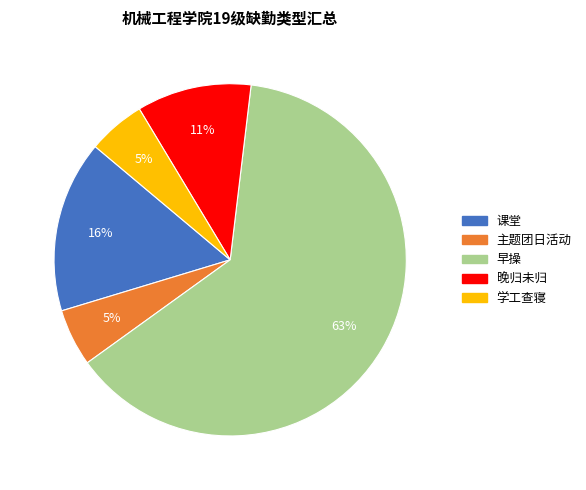

To the nearest percent, what is the difference between the largest and smallest slice percentages?

58%